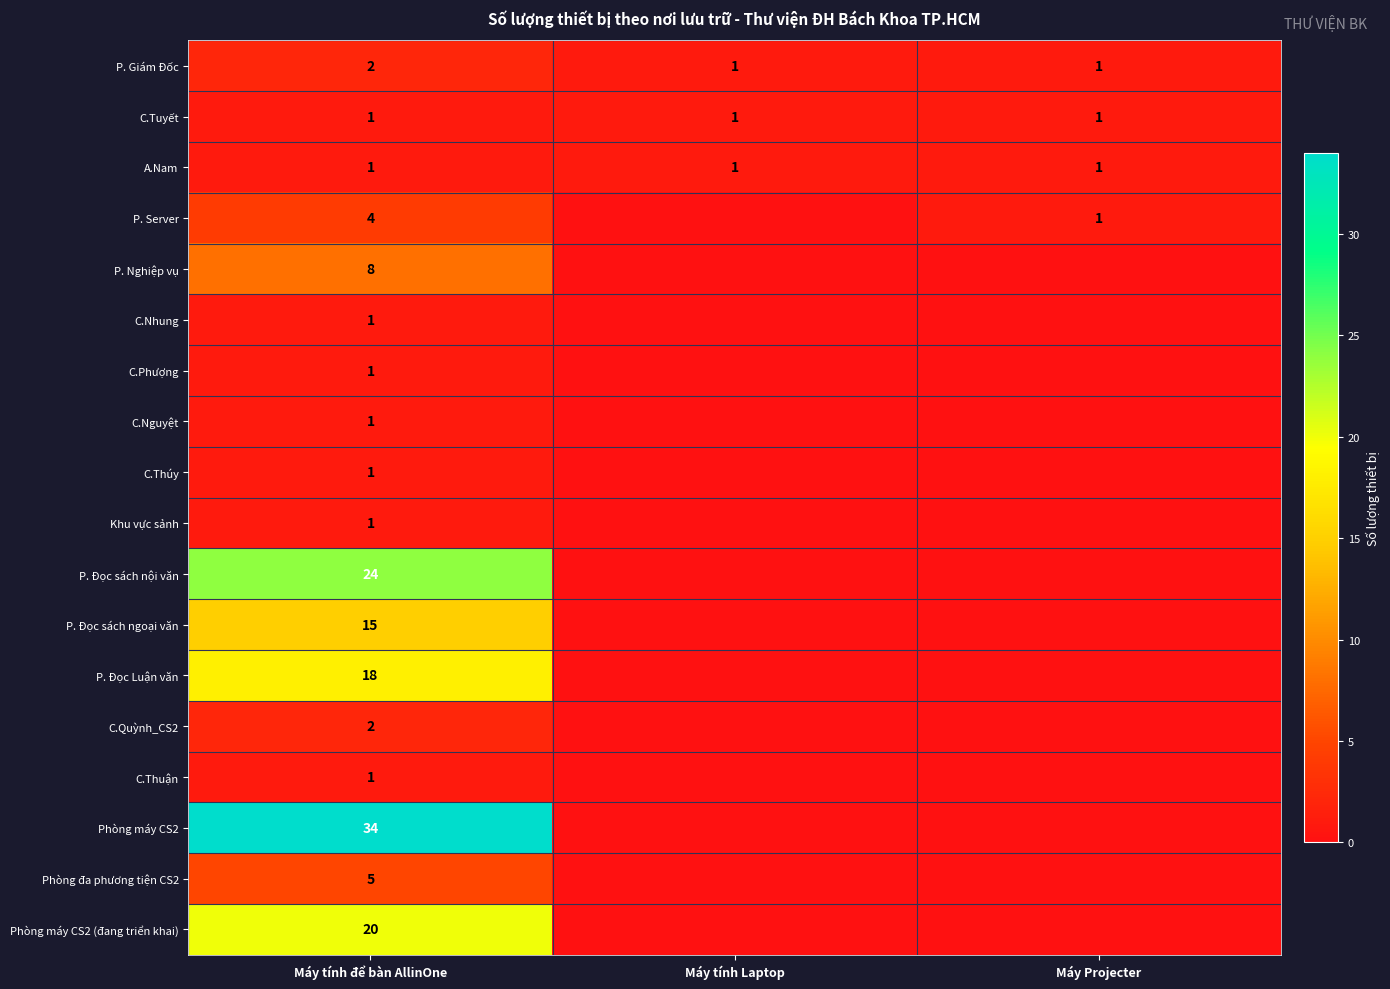

What is the difference between the highest and lowest values at Máy Projecter?

1